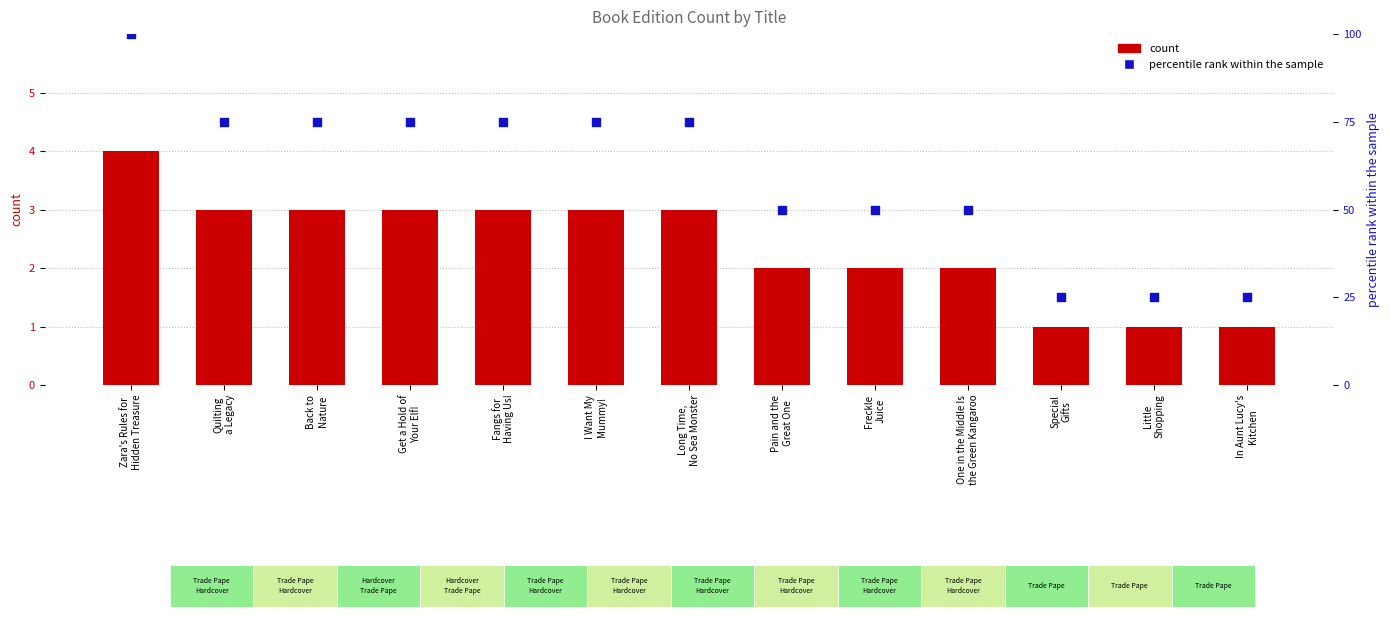

Is the value of count at Special
Gifts greater than the value of percentile rank within the sample at Freckle
Juice?

No